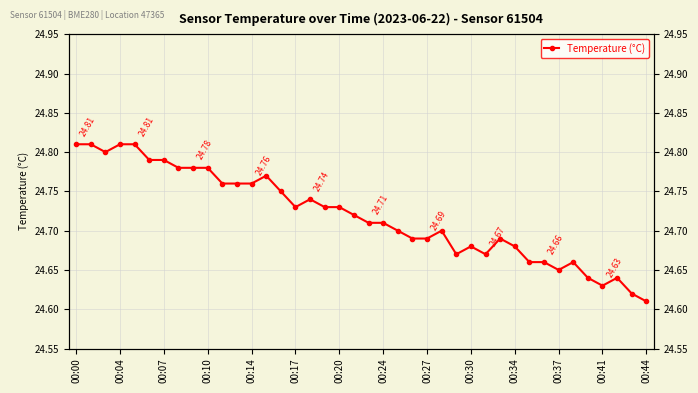

How many values are between 24 and 25?

40